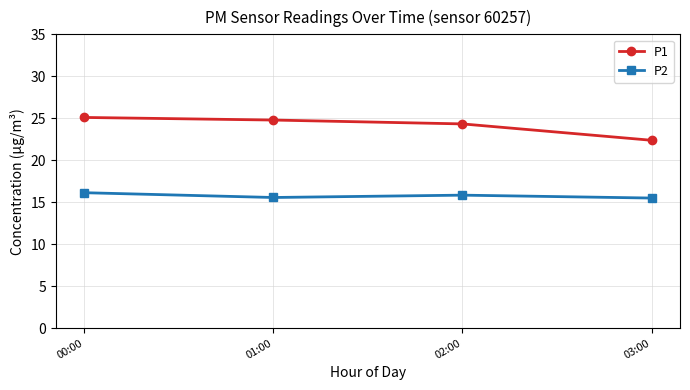

Does the chart have visible grid lines?

Yes